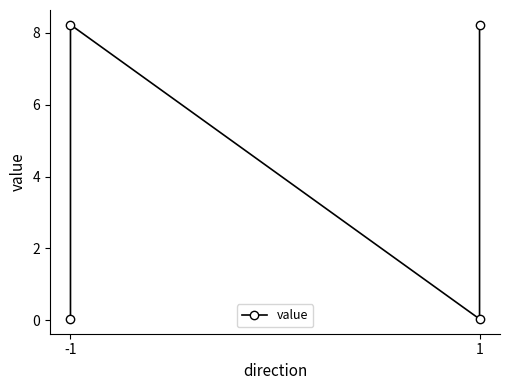

How many data points are above 8?

2